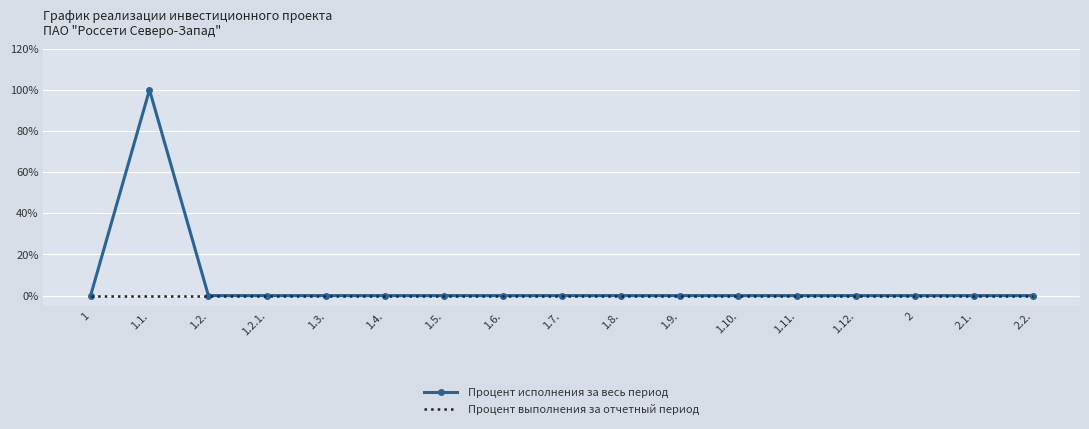

The value of Процент исполнения за весь период at 2.1. is 46. True or false?

False